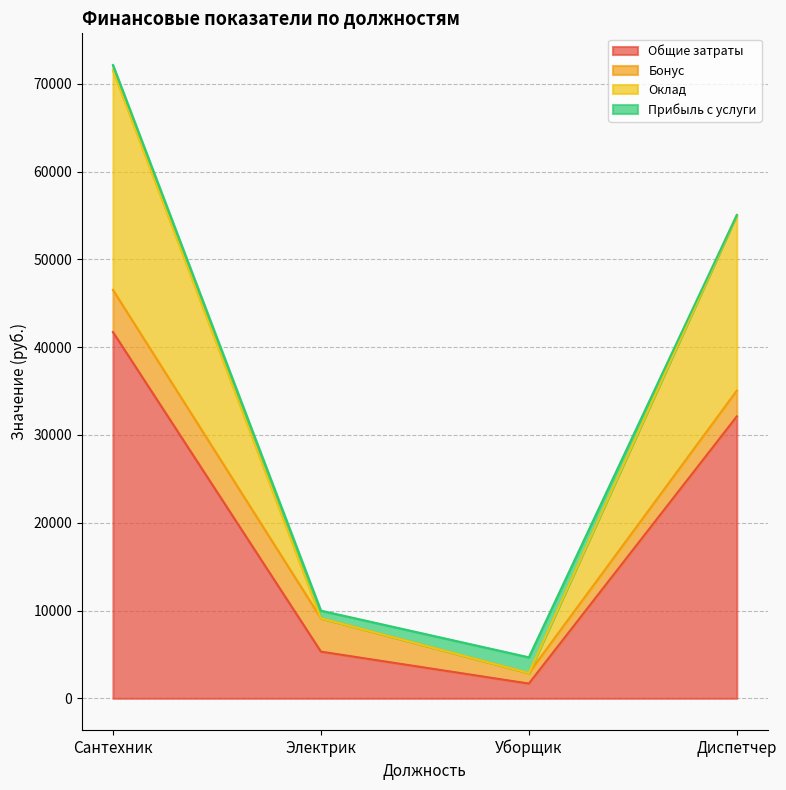

True or false: Оклад and Общие затраты intersect in this chart.

False